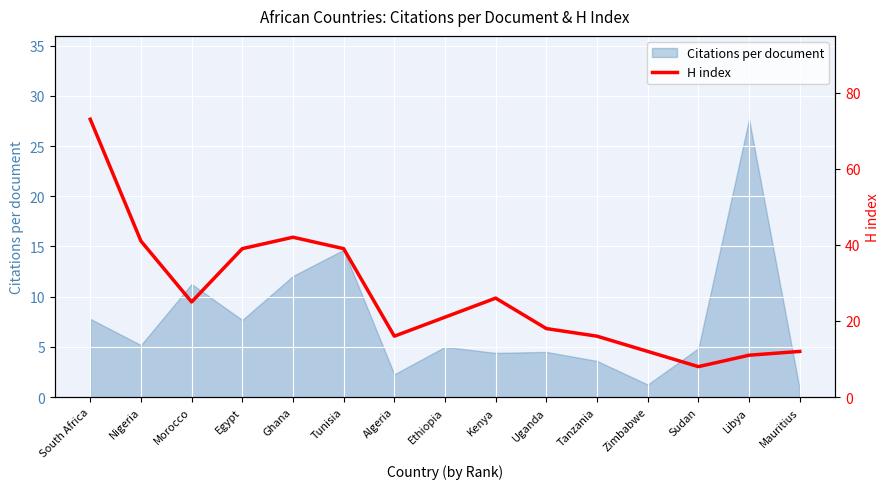

At which label is Citations per document closest to 14?

Tunisia